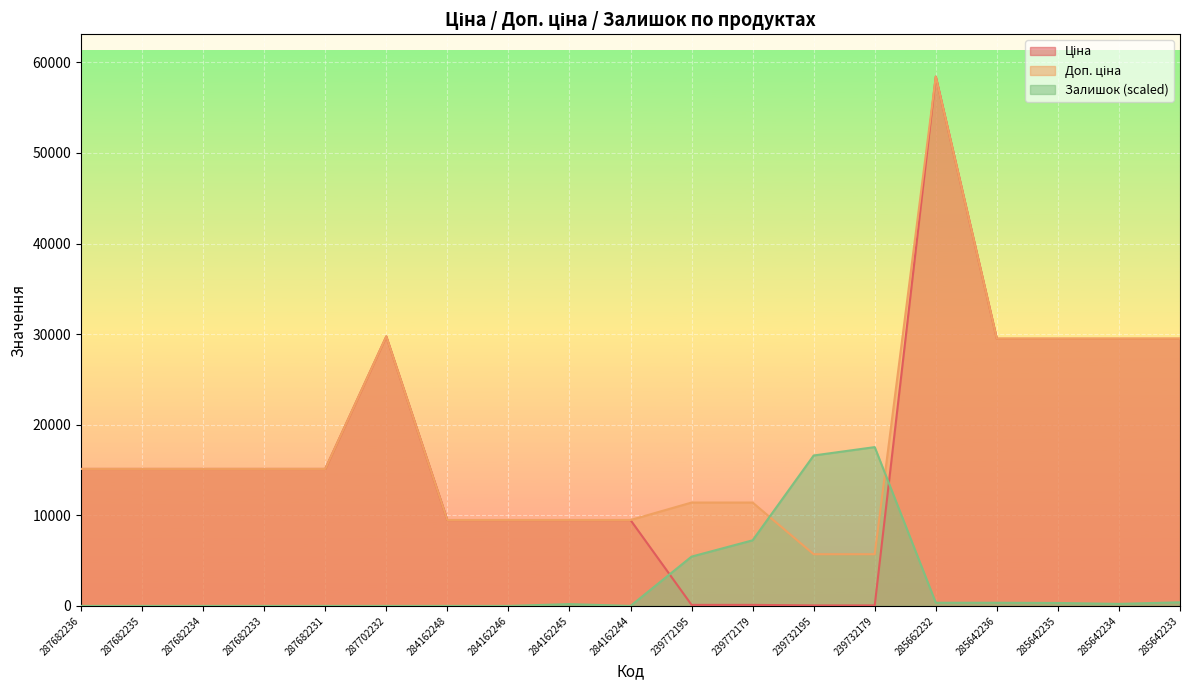

What position from the right is 239772195?

9